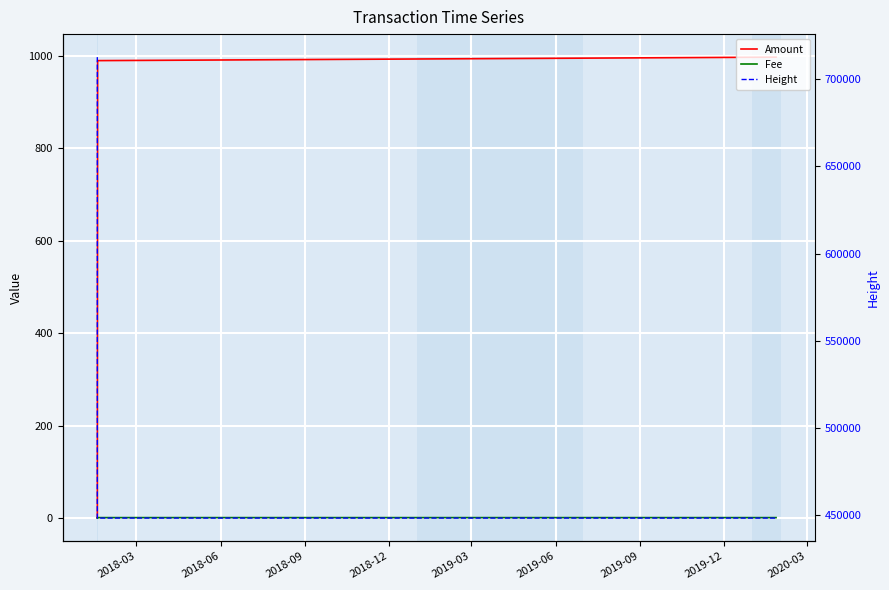

Between 2019-03 and 2018-12, which is larger?

2019-03